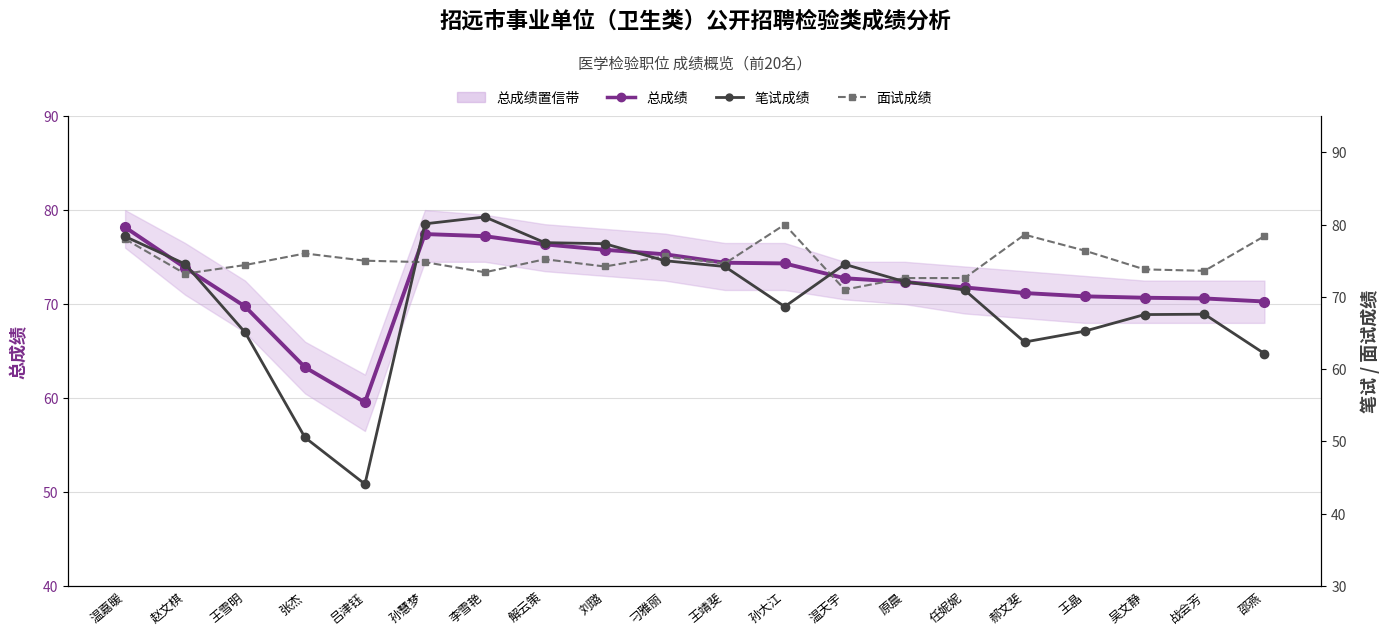

Where is 笔试成绩 nearest to the value 62?

邵燕